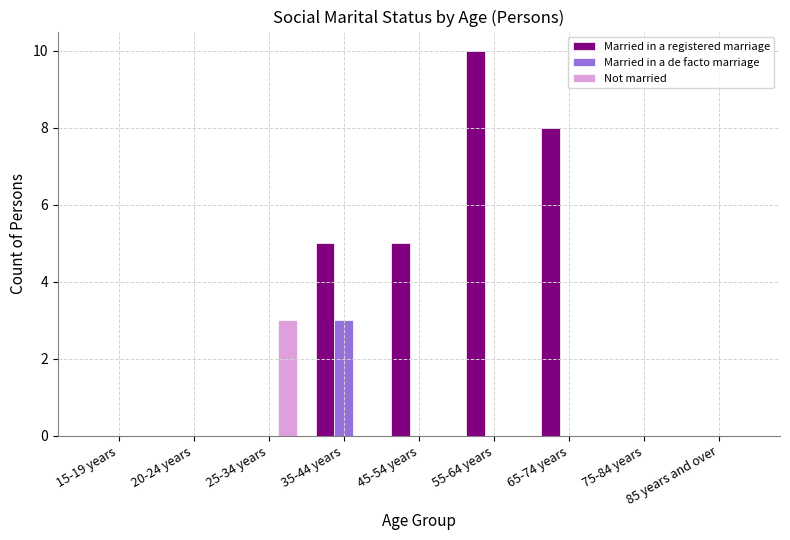

Reading left to right, transcribe all the data shown in this chart.

Married in a registered marriage: 0	0	0	5	5	10	8	0	0
Married in a de facto marriage: 0	0	0	3	0	0	0	0	0
Not married: 0	0	3	0	0	0	0	0	0